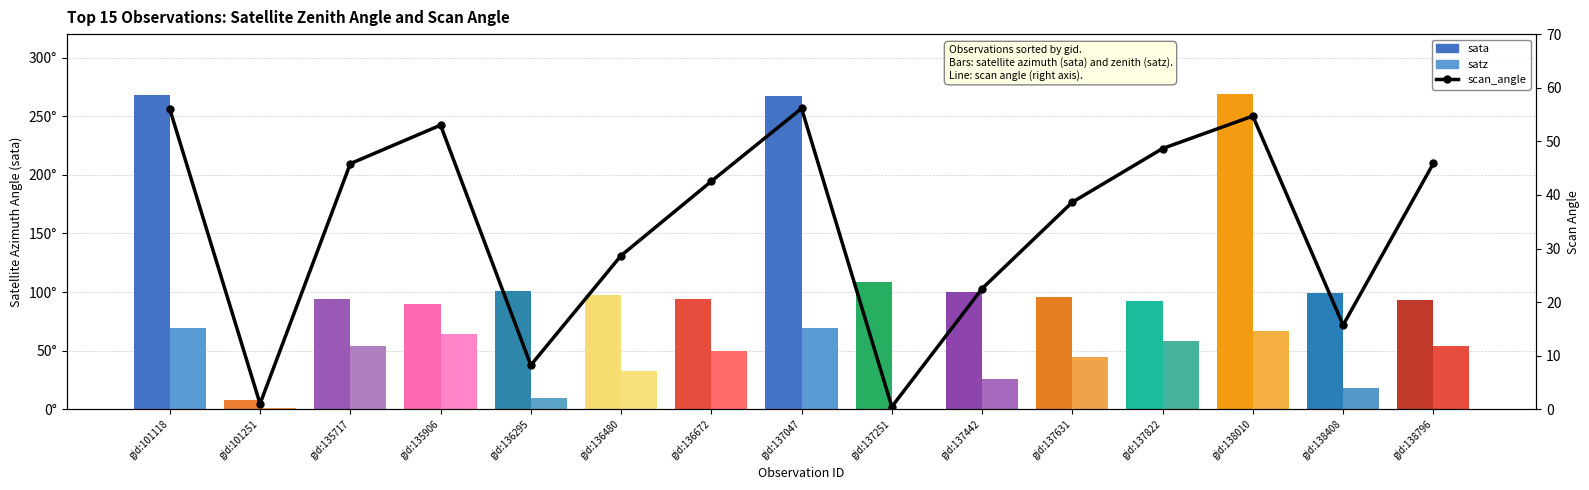

Are the bars horizontal?

No